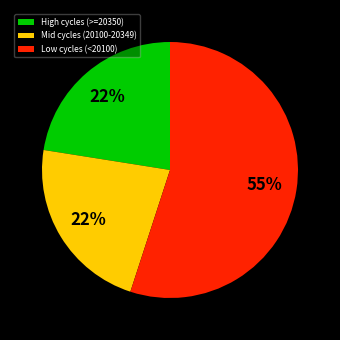

Which has a higher value, High cycles (>=20350) or Low cycles (<20100)?

Low cycles (<20100)